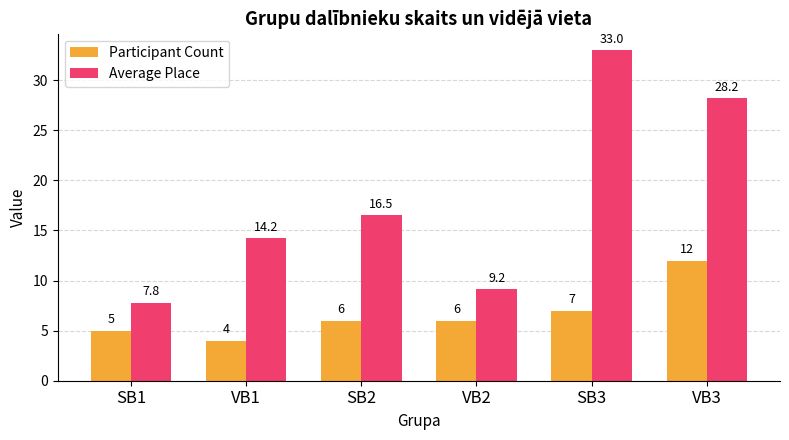

List the labels in order of Average Place value, smallest first.

SB1, VB2, VB1, SB2, VB3, SB3